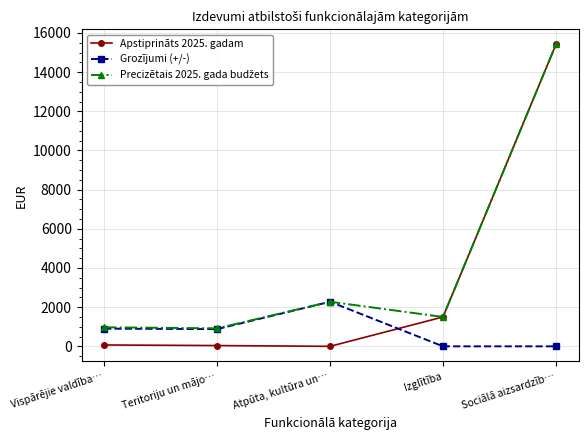

Which category has the highest value in the Grozījumi (+/-) series?

Atpūta, kultūra un…